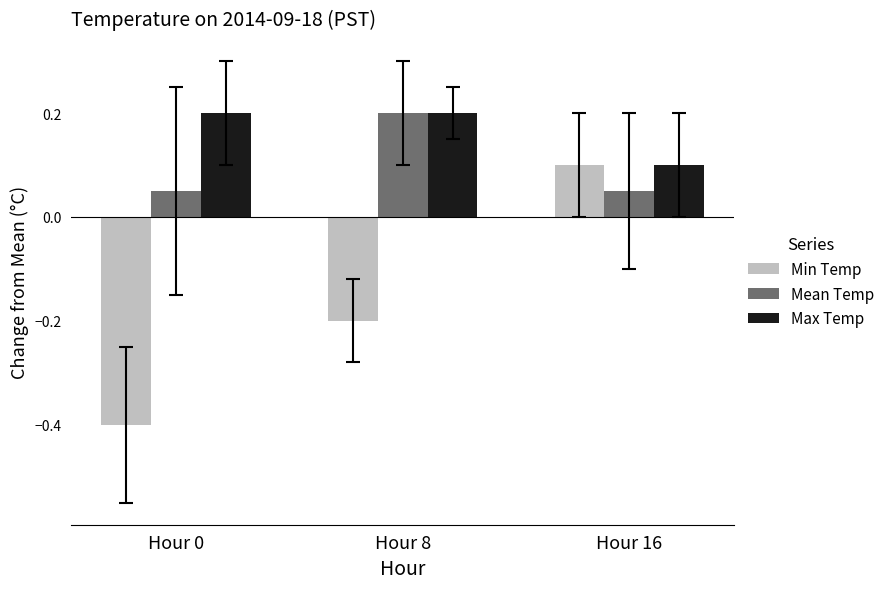

At Hour 0, list the series in order from smallest to largest.

Min Temp, Mean Temp, Max Temp